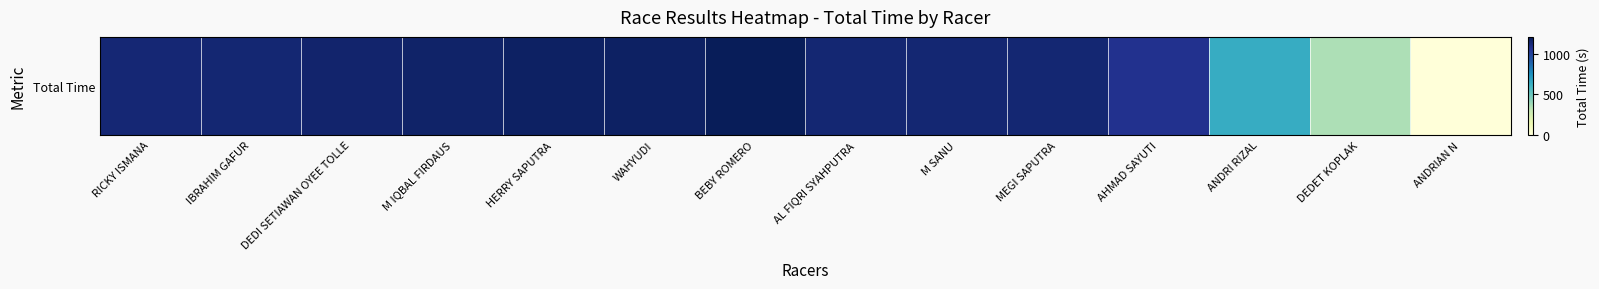

Reading left to right, extract all data points from this chart.

1137.0	1141.0	1153.7	1166.1	1177.6	1177.8	1201.1	1140.8	1141.0	1141.9	1068.4	646.5	358.0	0.0